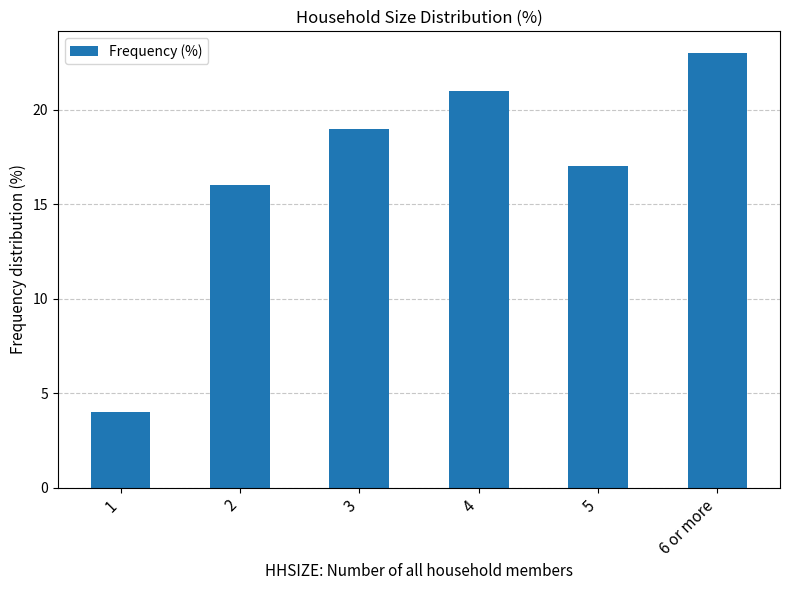

Rank the categories by value from highest to lowest.

6 or more, 4, 3, 5, 2, 1